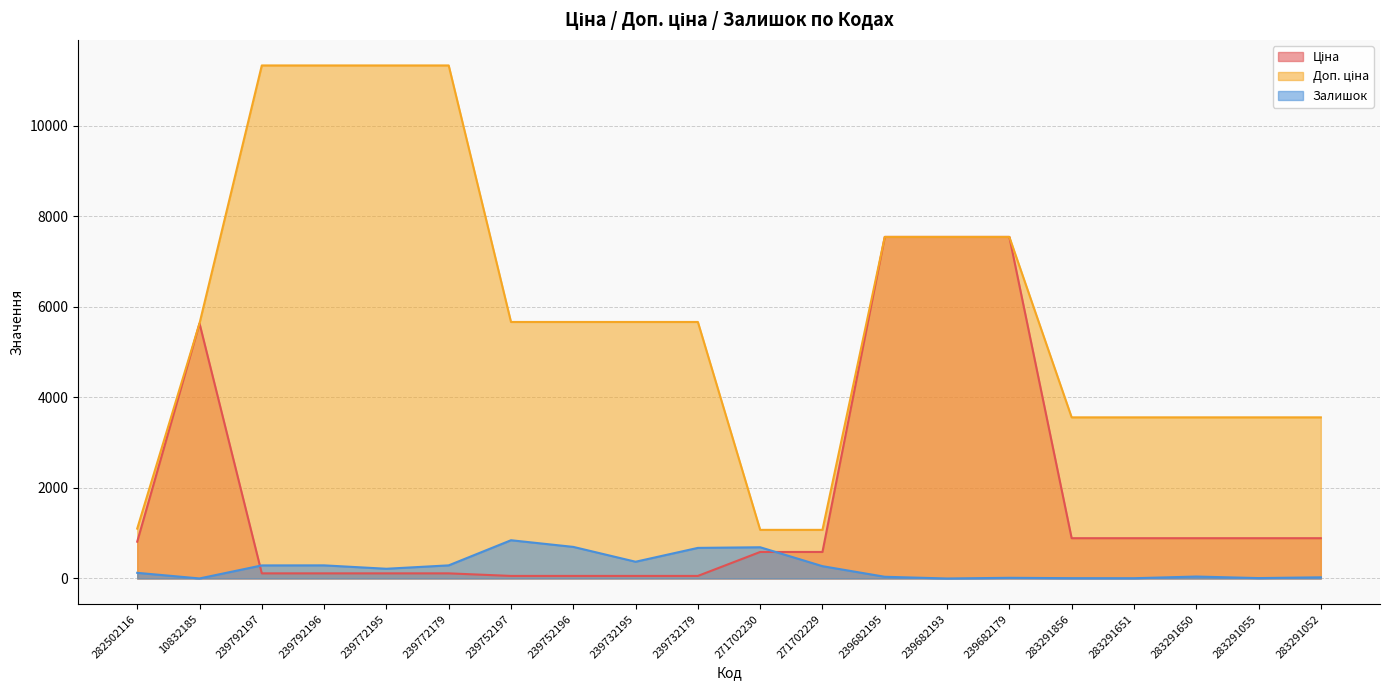

True or false: Ціна and Залишок cross at least once.

True